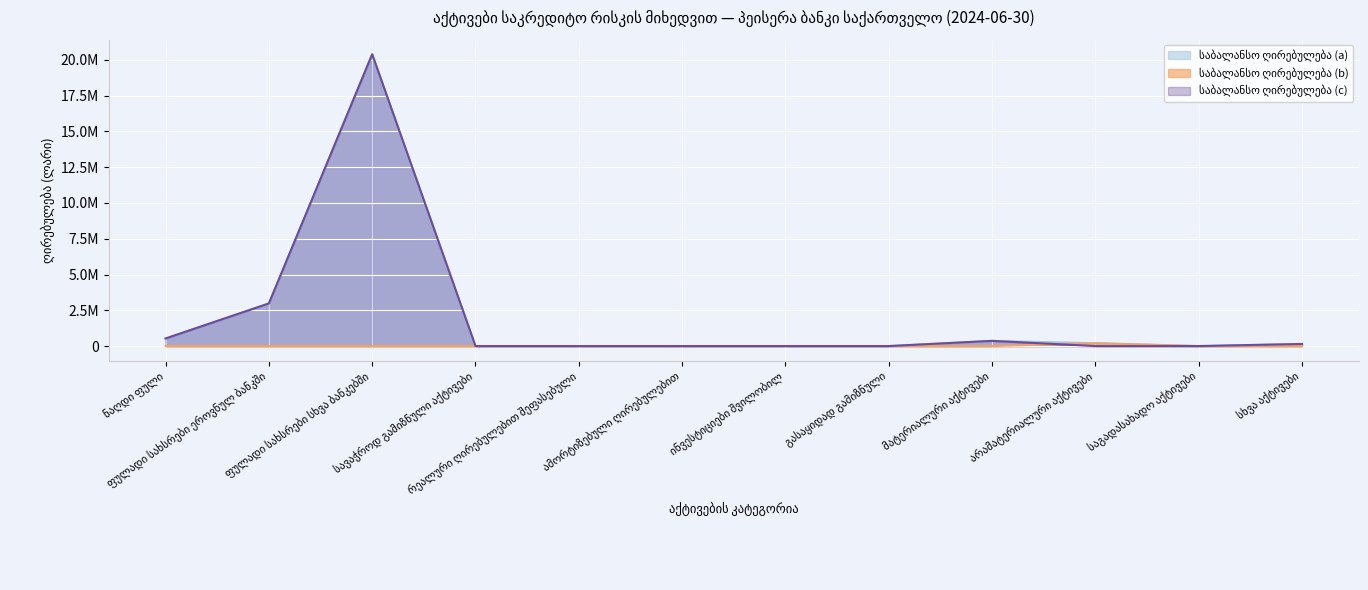

The value of საბალანსო ღირებულება (c) at ნაღდი ფული is 932611.1. True or false?

False